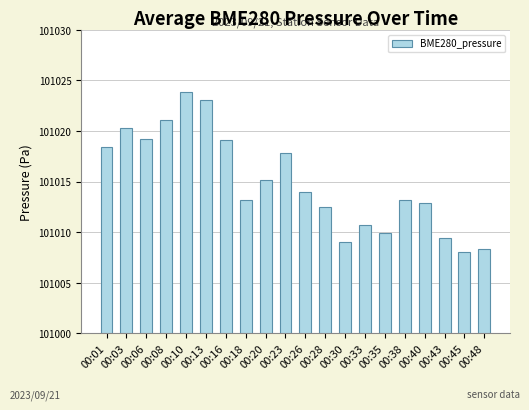

How many data points does each series have?

20